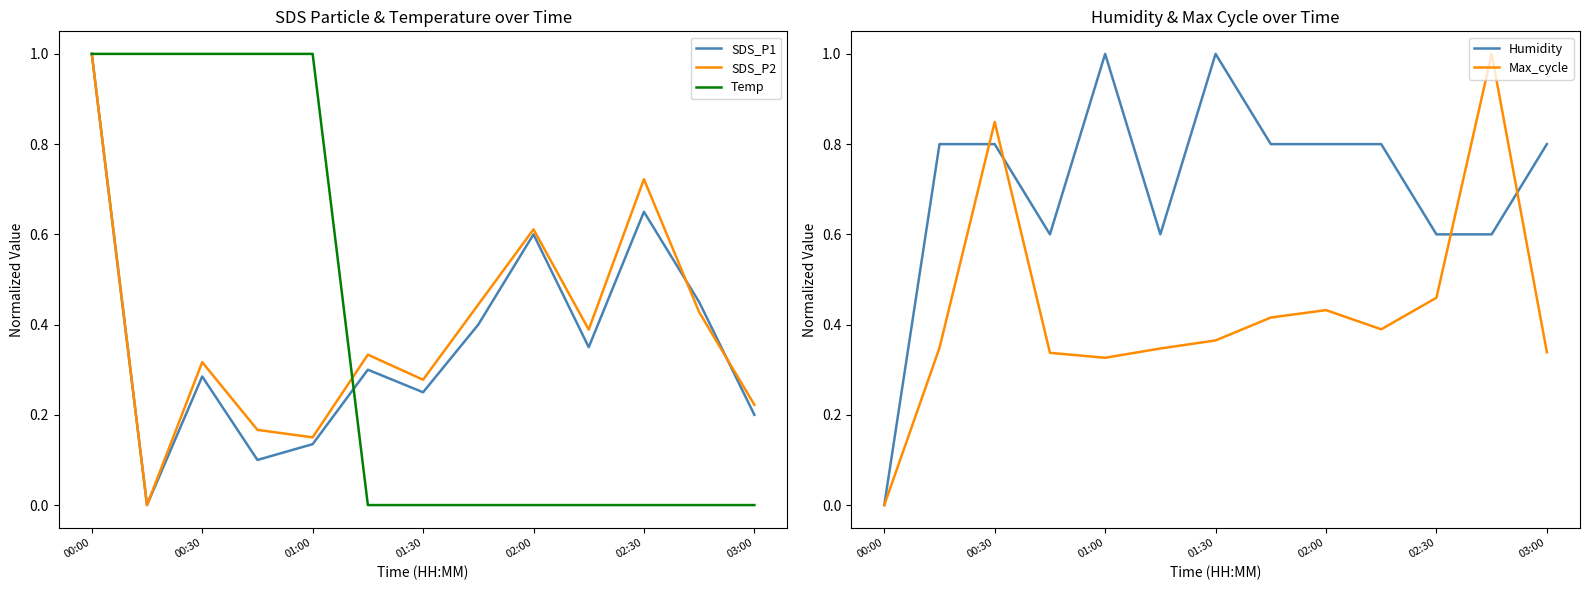

Is this an area chart (filled region under the line)?

No